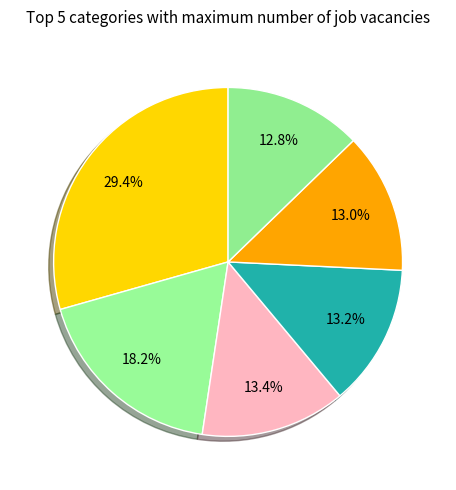

Count the number of slices in the pie.

6